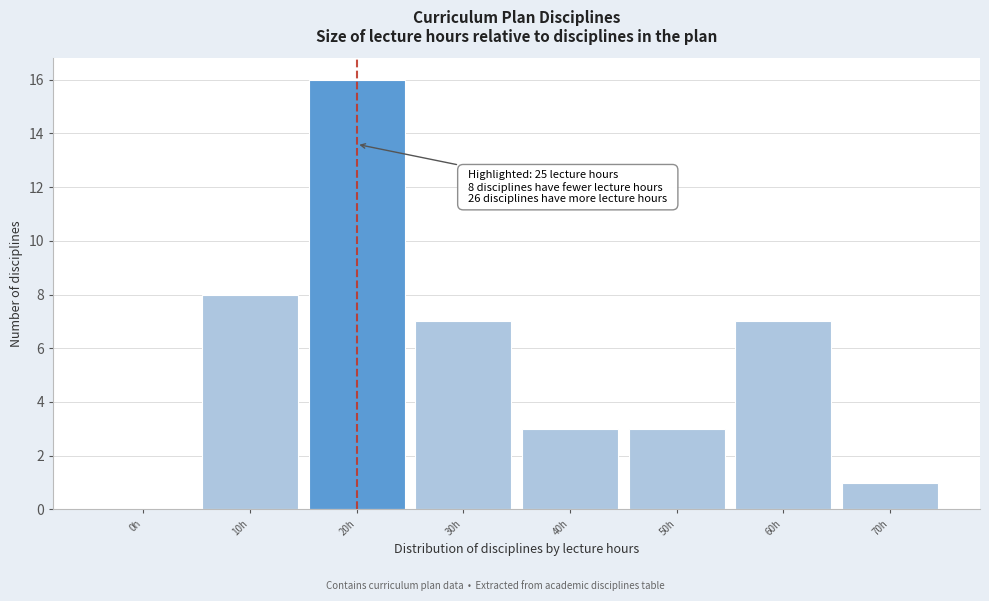

Reading right to left, extract all data points from this chart.

70h=1	60h=7	50h=3	40h=3	30h=7	20h=16	10h=8	0h=0